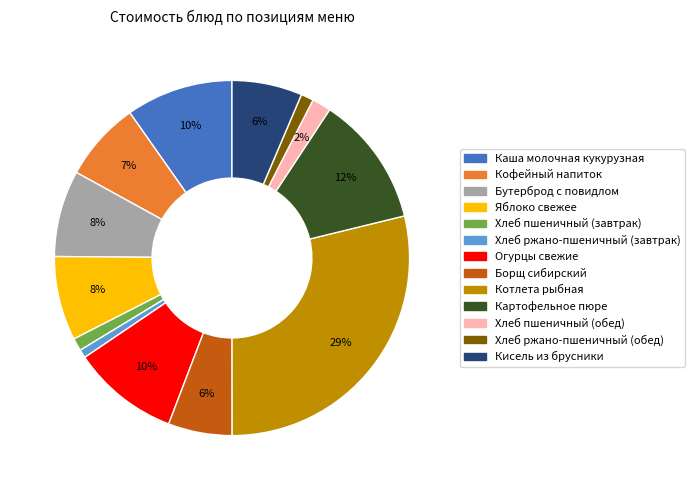

Which category has the biggest portion of the pie?

Котлета рыбная